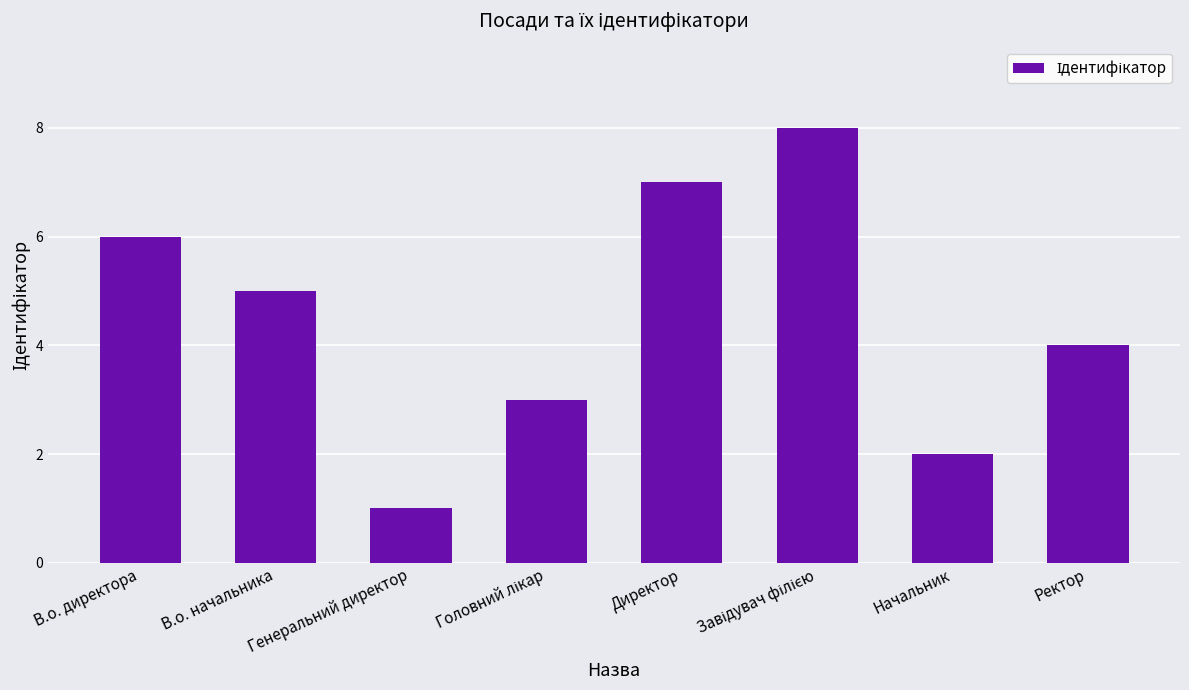

What position from the left is В.о. директора?

1